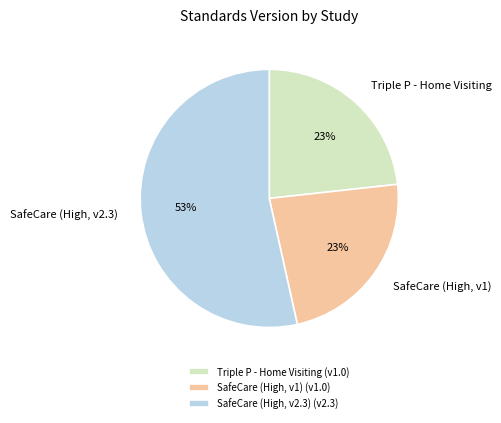

True or false: SafeCare (High, v1) accounts for 23% of the total.

True